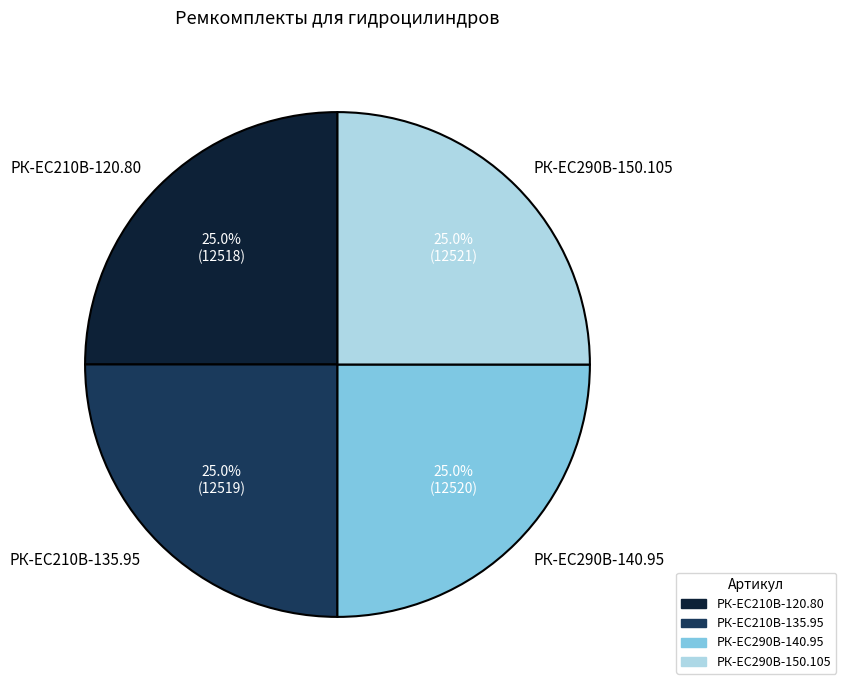

Is РК-EC210В-135.95 the majority of the pie?

No